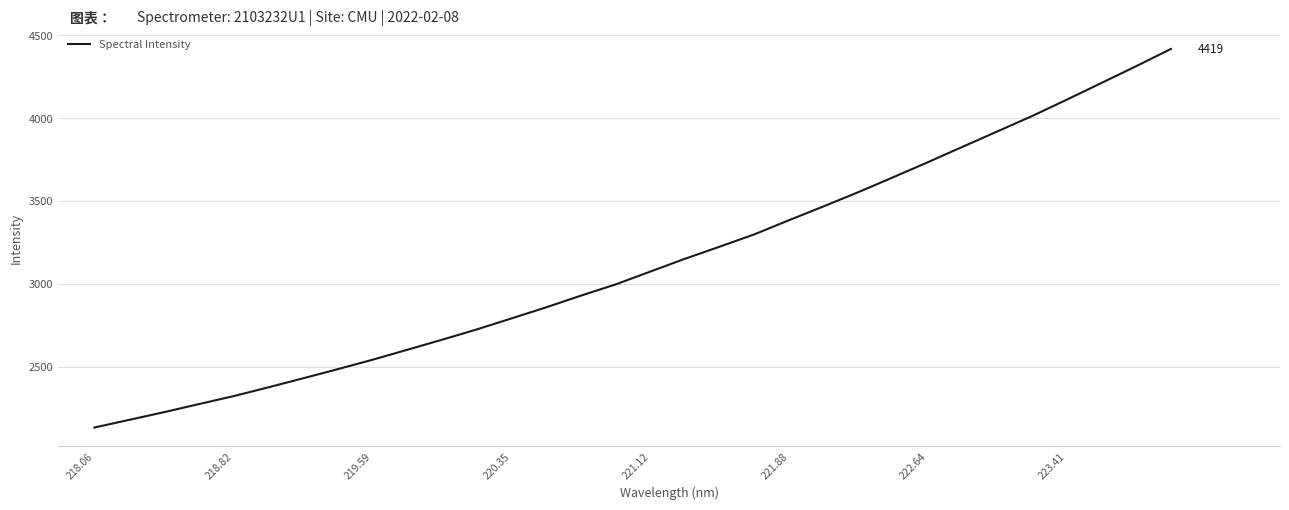

What is the minimum value shown in the chart?

2134.9